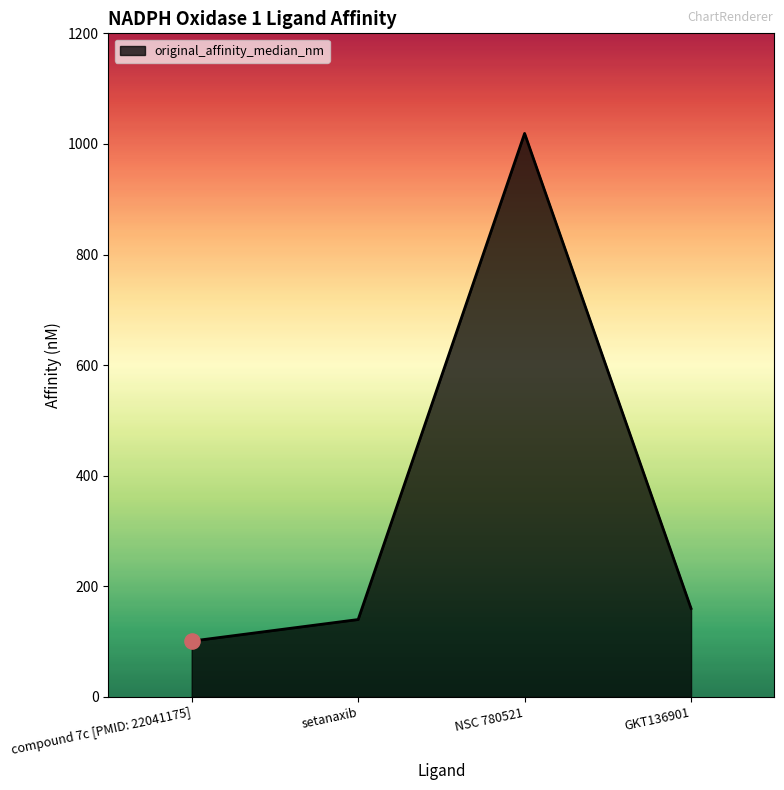

Which has a higher value, setanaxib or GKT136901?

GKT136901